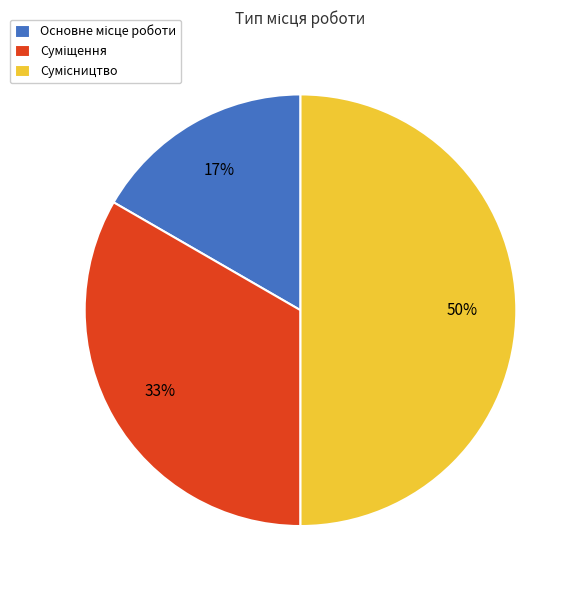

To the nearest percent, what is the average slice percentage?

33%